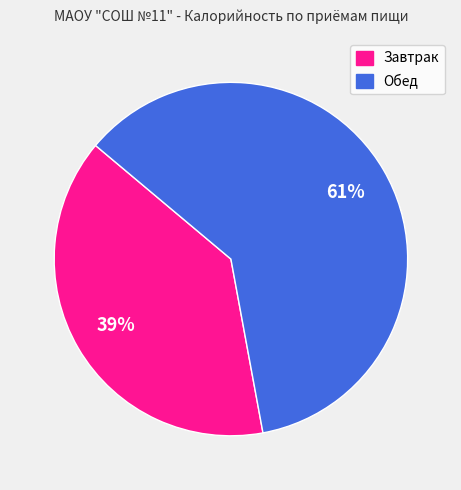

The Завтрак slice represents 39% of the pie. True or false?

True